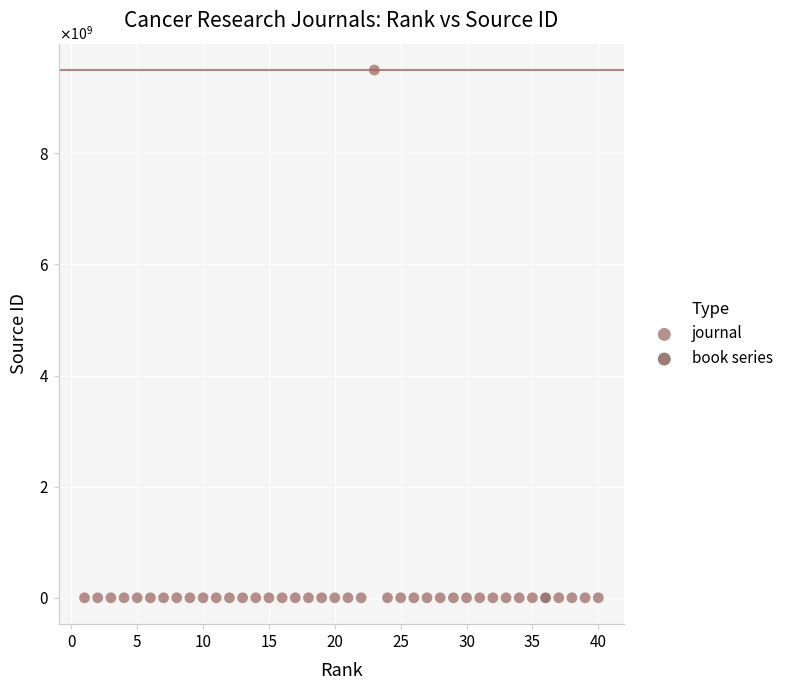

What are all the series names shown in the legend?

journal, book series